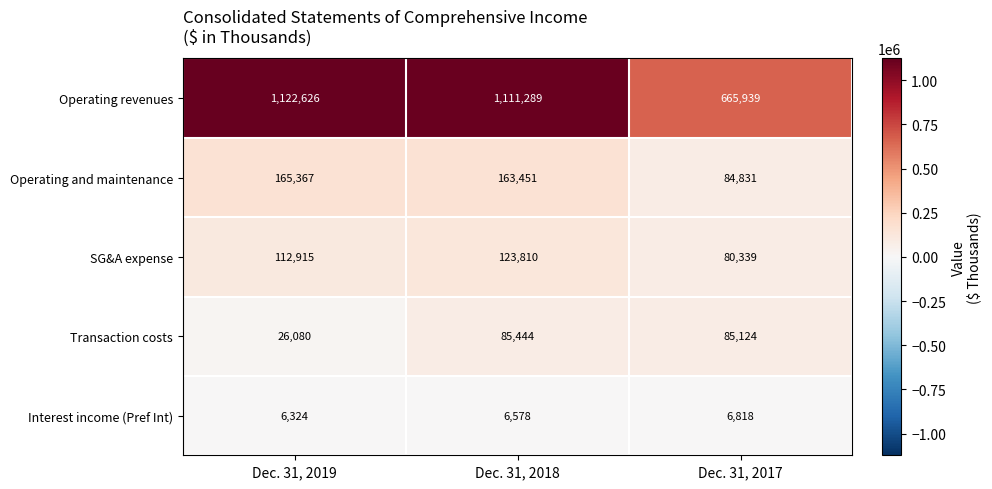

What is the average value of the SG&A expense series?

105688